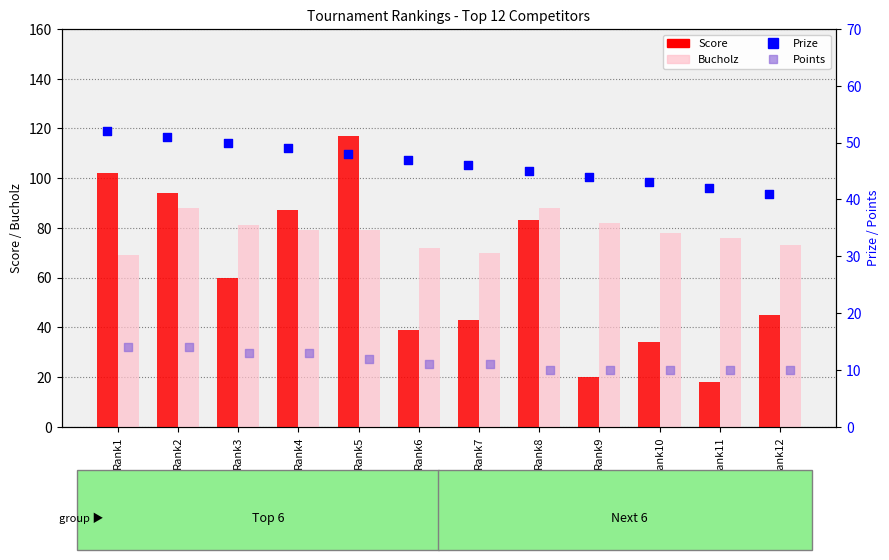

What is the total value across all series at Rank6?

169